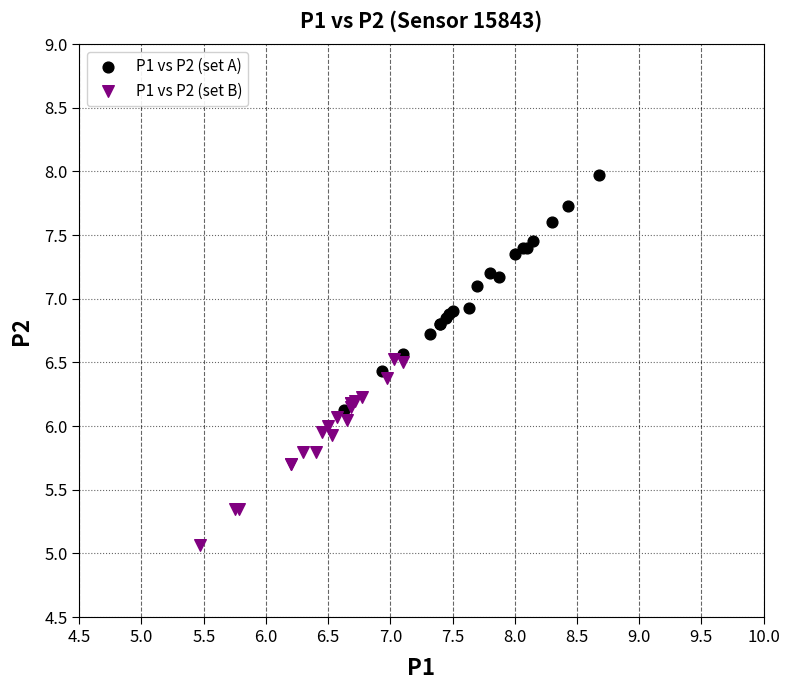

Which series contains the highest Y value?

P1 vs P2 (set A)